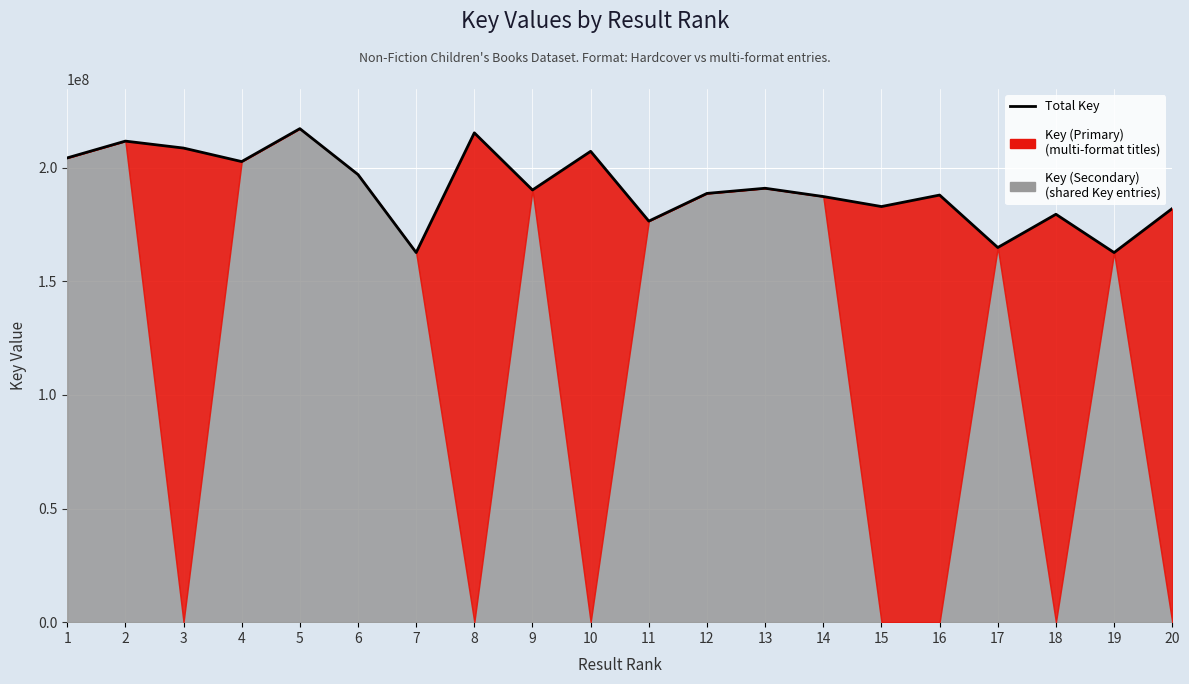

What value does the data have at 19, to the nearest 10?

162699020